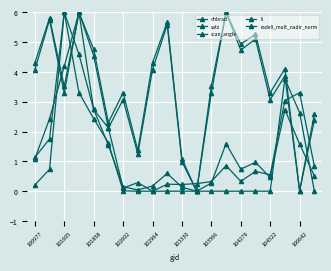

In dnbrad, how many points are higher than both neighbors (excluding endpoints)?

5